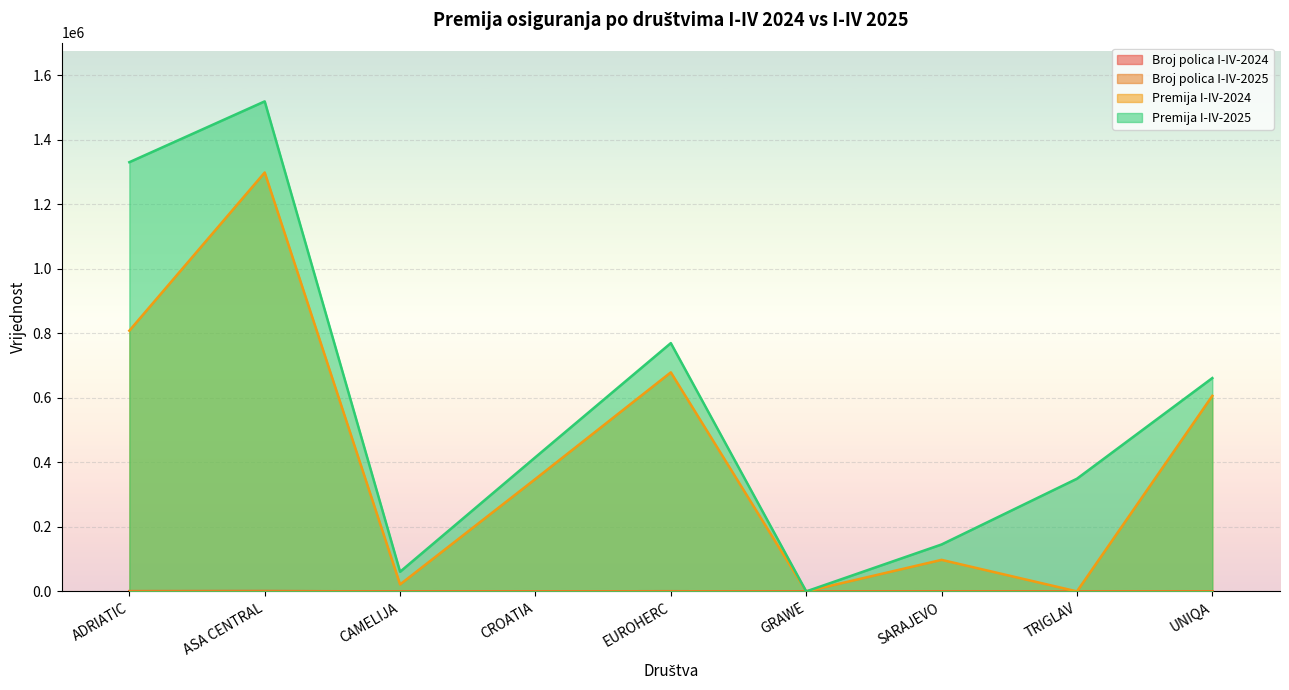

Reading left to right, transcribe all the data shown in this chart.

Broj polica I-IV-2024: ADRIATIC=580	ASA CENTRAL=824	CAMELIJA=37	CROATIA=259	EUROHERC=565	GRAWE=0	SARAJEVO=103	TRIGLAV=0	UNIQA=436
Broj polica I-IV-2025: ADRIATIC=861	ASA CENTRAL=966	CAMELIJA=73	CROATIA=269	EUROHERC=568	GRAWE=0	SARAJEVO=121	TRIGLAV=242	UNIQA=447
Premija I-IV-2024: ADRIATIC=808426	ASA CENTRAL=1298931	CAMELIJA=21627	CROATIA=348712	EUROHERC=679181	GRAWE=0	SARAJEVO=97820	TRIGLAV=0	UNIQA=606403
Premija I-IV-2025: ADRIATIC=1330784	ASA CENTRAL=1519369	CAMELIJA=60935	CROATIA=416206	EUROHERC=769863	GRAWE=0	SARAJEVO=145529	TRIGLAV=349359	UNIQA=661486